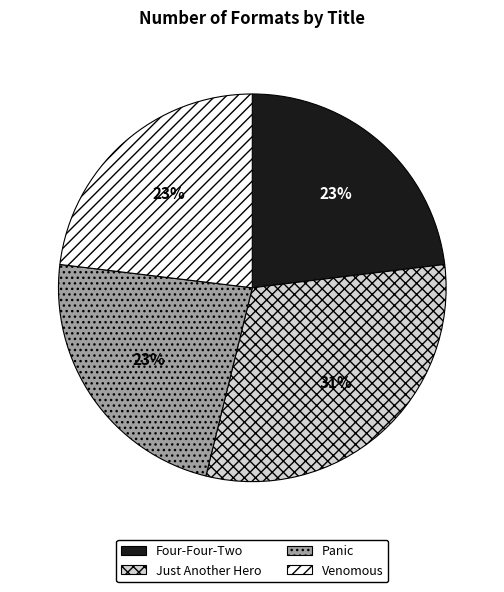

Which category has the biggest portion of the pie?

Just Another Hero